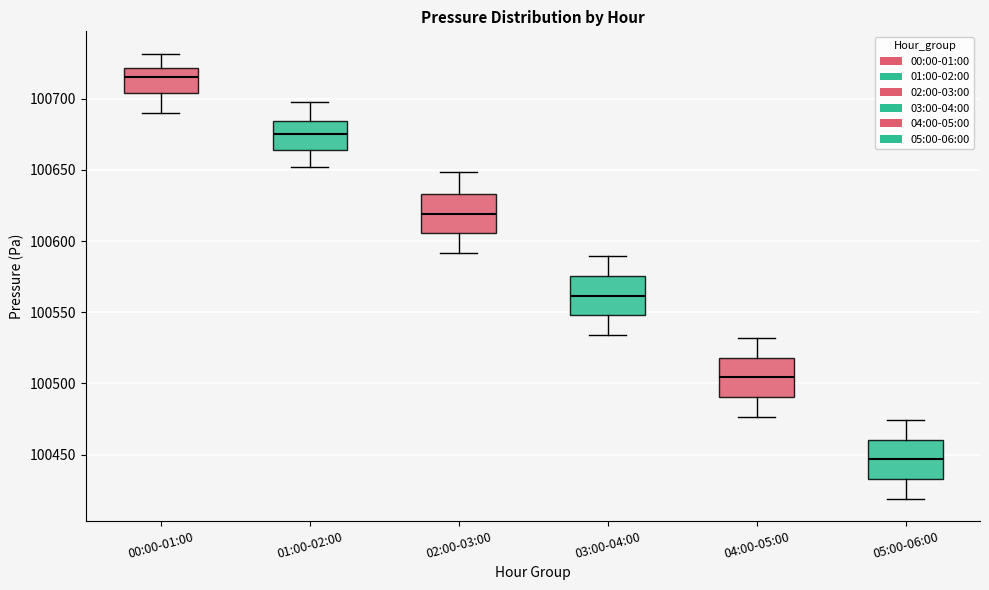

Reading left to right, read every box against the y-axis: the position of its median line, the range the box covers, and the ends of its whiskers. The values are not printed on the chart, so give them approximately, as read against the axis.

00:00-01:00: median 100715, box 100705 to 100720, whiskers 100690 to 100730
01:00-02:00: median 100675, box 100665 to 100685, whiskers 100650 to 100700
02:00-03:00: median 100620, box 100605 to 100635, whiskers 100590 to 100650
03:00-04:00: median 100560, box 100550 to 100575, whiskers 100535 to 100590
04:00-05:00: median 100505, box 100490 to 100520, whiskers 100475 to 100530
05:00-06:00: median 100445, box 100435 to 100460, whiskers 100420 to 100475